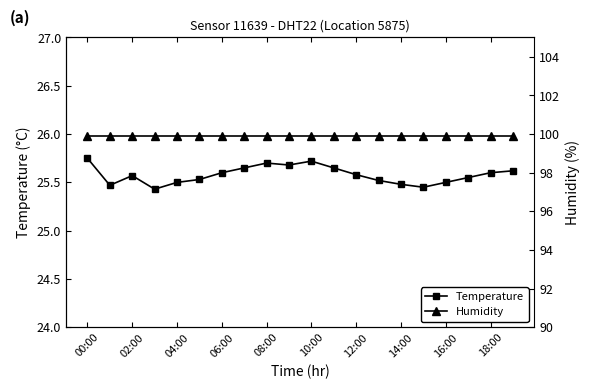

Does the chart display data point markers on the line(s)?

Yes